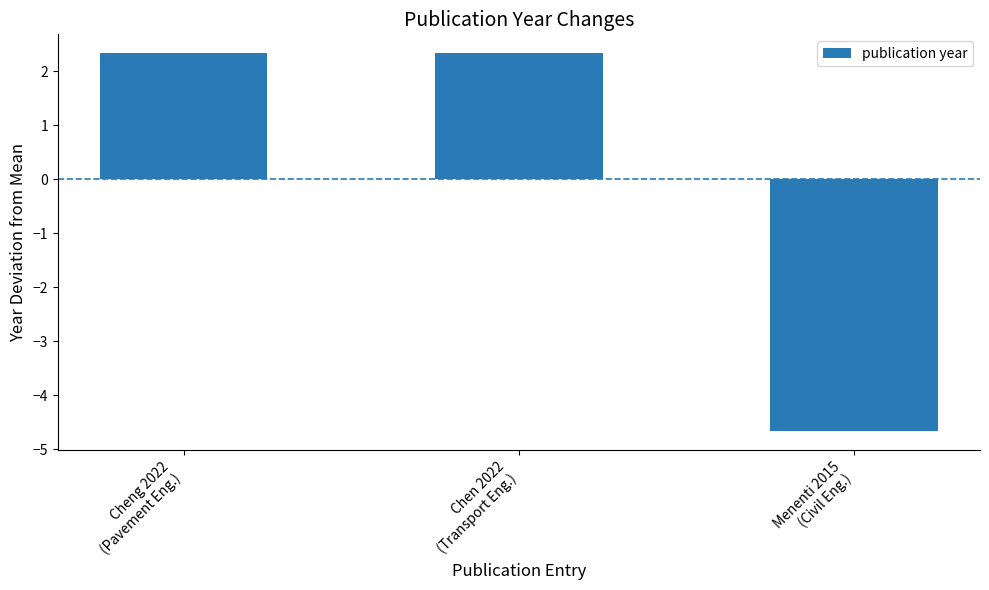

Reading left to right, extract all data points from this chart.

2.3	2.3	-4.7